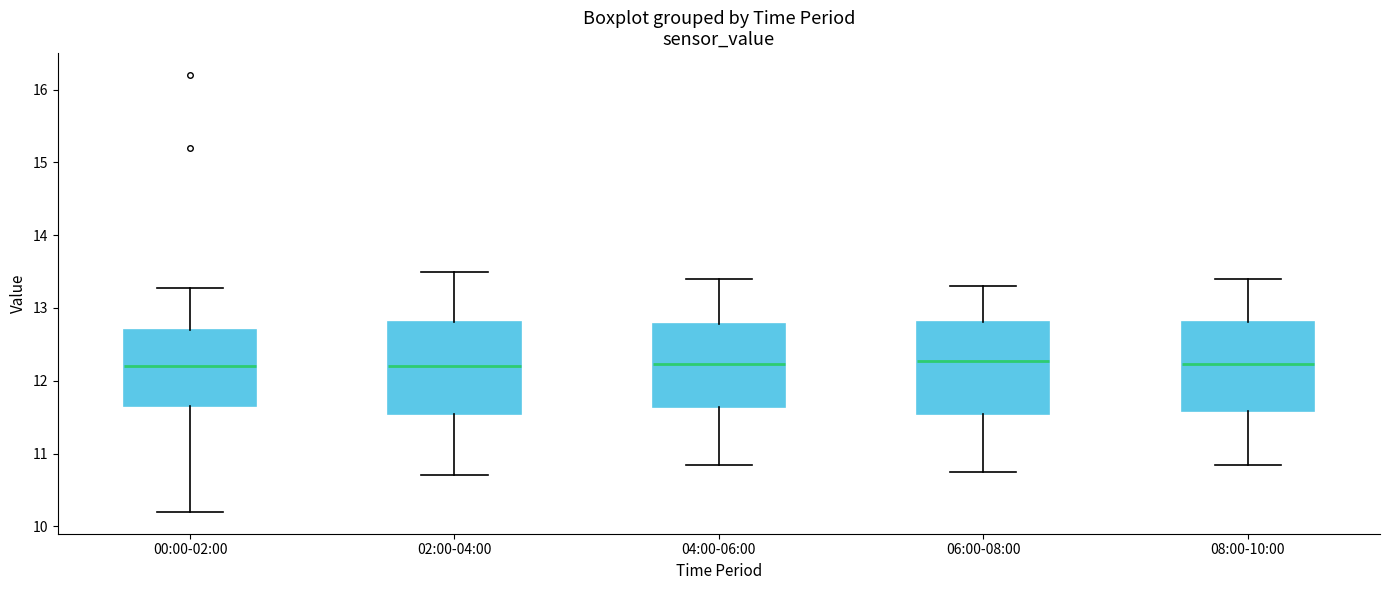

Reading left to right, transcribe this box plot: for each box, give where its median line is, the range the box spans, and where its two whiskers end, as read against the y-axis. The values are not printed on the chart, so give them approximately, as read against the axis.

00:00-02:00: median 12.2, box 11.7 to 12.7, whiskers 10.2 to 13.3
02:00-04:00: median 12.2, box 11.5 to 12.8, whiskers 10.7 to 13.5
04:00-06:00: median 12.2, box 11.6 to 12.8, whiskers 10.9 to 13.4
06:00-08:00: median 12.3, box 11.5 to 12.8, whiskers 10.8 to 13.3
08:00-10:00: median 12.2, box 11.6 to 12.8, whiskers 10.9 to 13.4